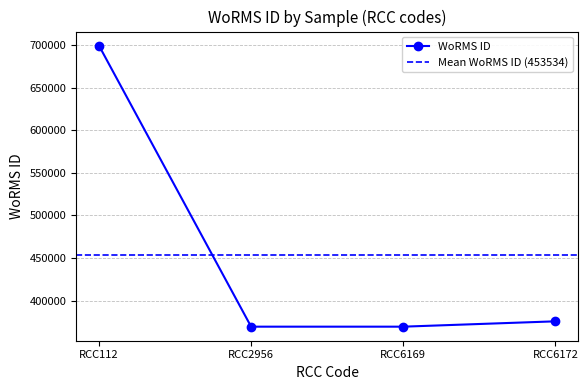

Read the value at RCC6169, to the nearest 100.

369500